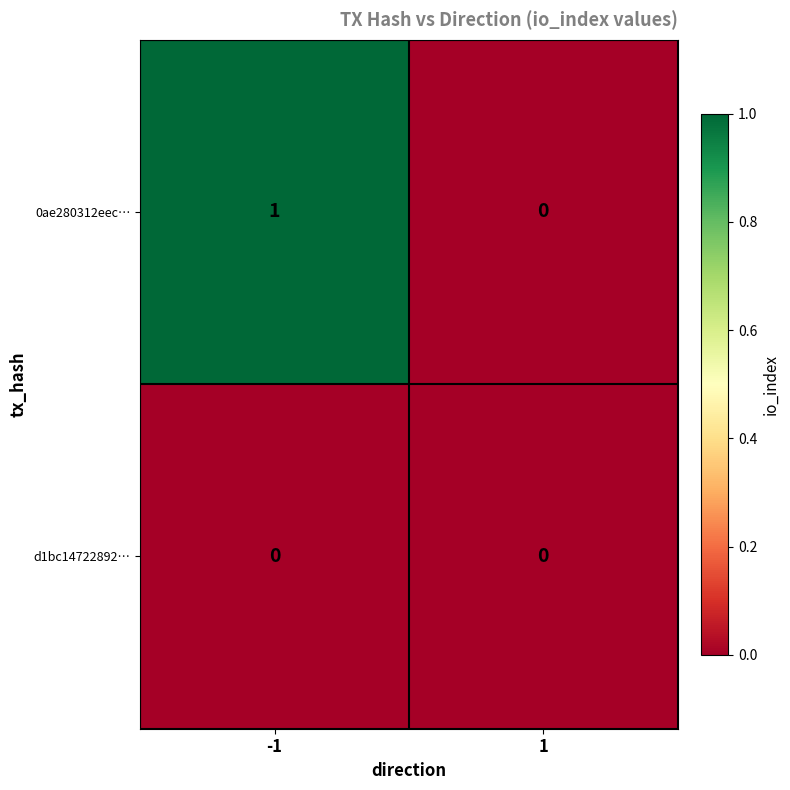

Is the value of 0ae280312eec… at -1 greater than the value of d1bc14722892… at -1?

Yes